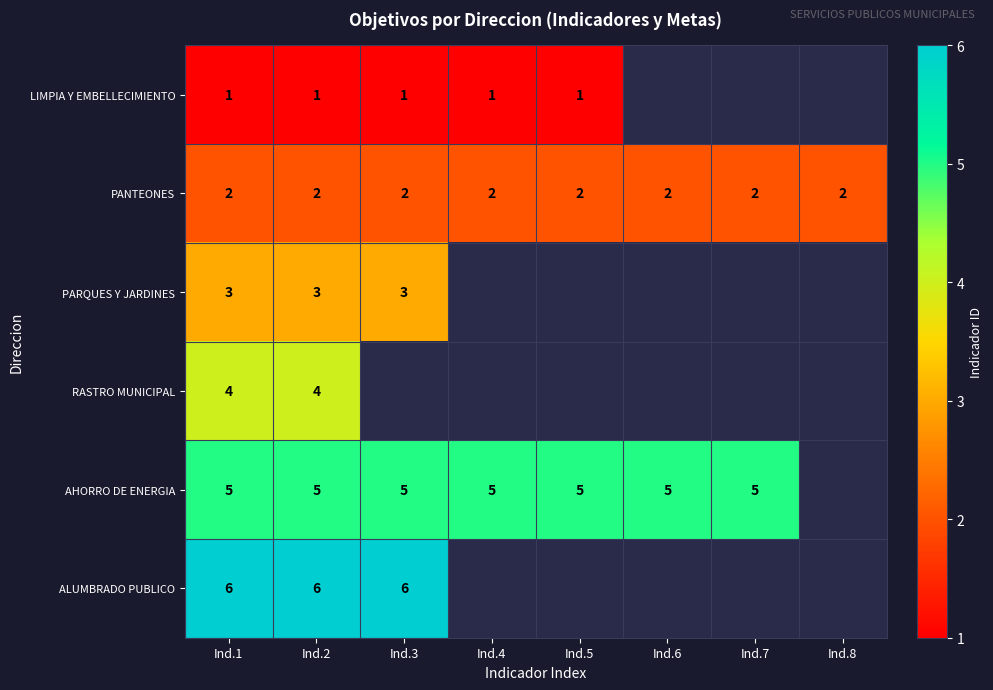

The ALUMBRADO PUBLICO series shows 10 at Ind.2. True or false?

False